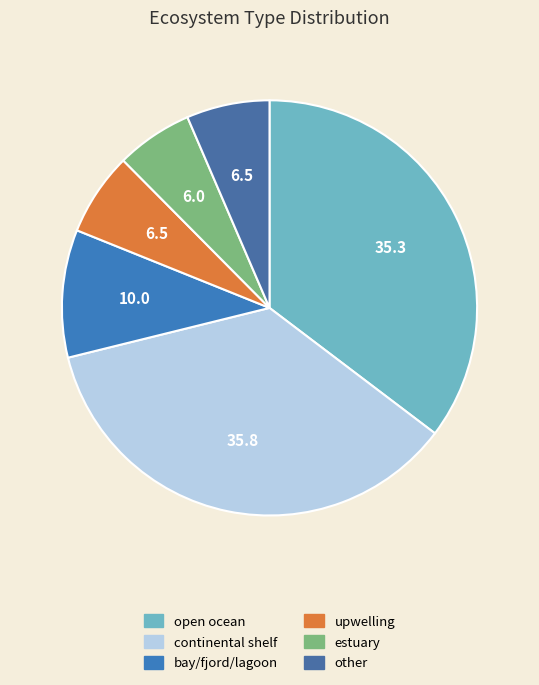

To the nearest percent, what percentage of the pie is estuary?

6%